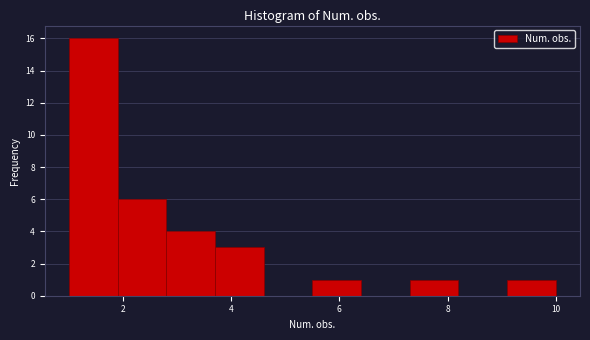

Reading left to right, transcribe this chart: for each bar, give the range it covers on the x-axis and its height. Neither the bar edges nor the heights are printed on the chart, so give them approximately, as read against the axes.

1.0 to 1.9: 16
1.9 to 2.8: 6
2.8 to 3.7: 4
3.7 to 4.6: 3
4.6 to 5.5: 0
5.5 to 6.4: 1
6.4 to 7.3: 0
7.3 to 8.2: 1
8.2 to 9.1: 0
9.1 to 10.0: 1